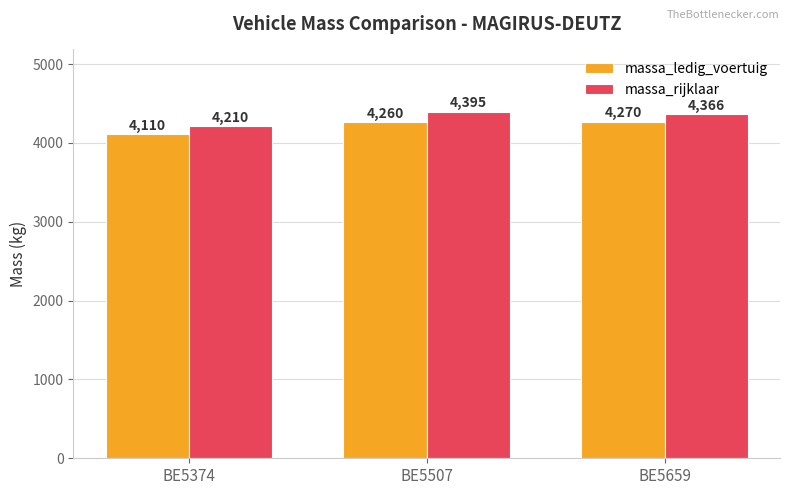

At which category is the sum across all series the highest?

BE5507